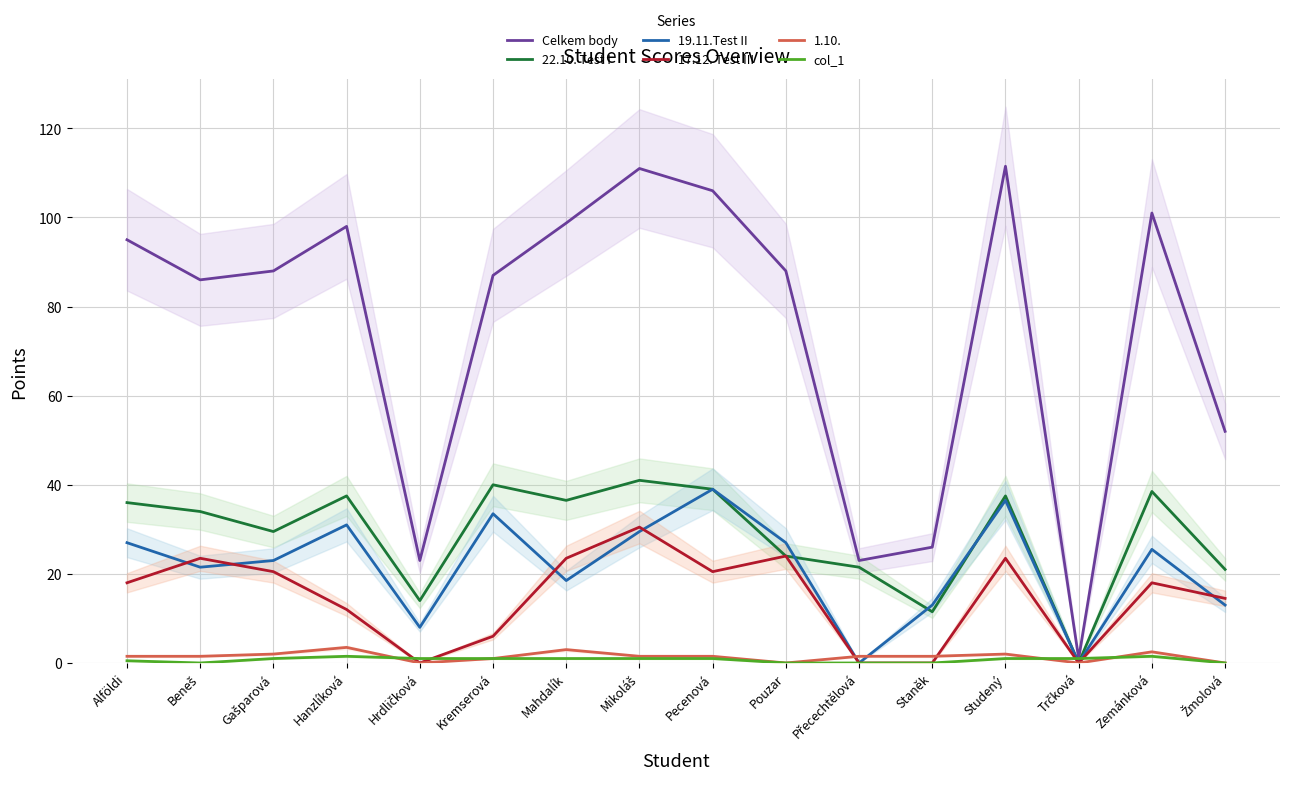

The 19.11.Test II series shows 9.7 at Zemánková. True or false?

False